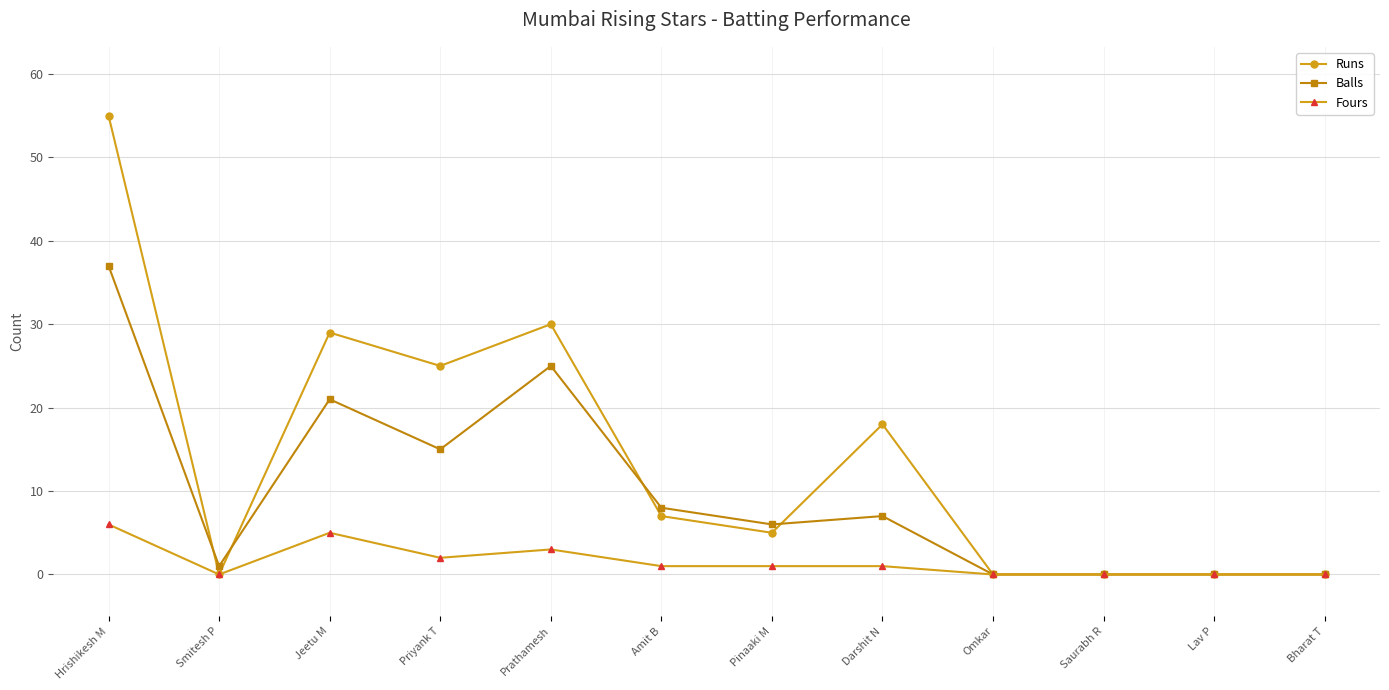

What is the label of the 10th point from the left?

Saurabh R